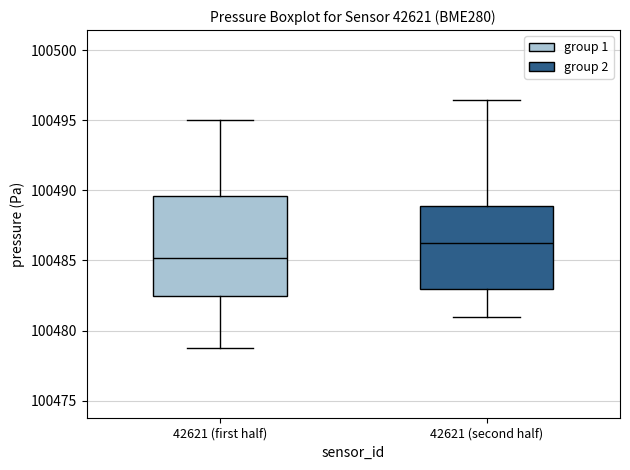

Which box is the tallest, from its lower edge to its upper edge?

42621 (first half)